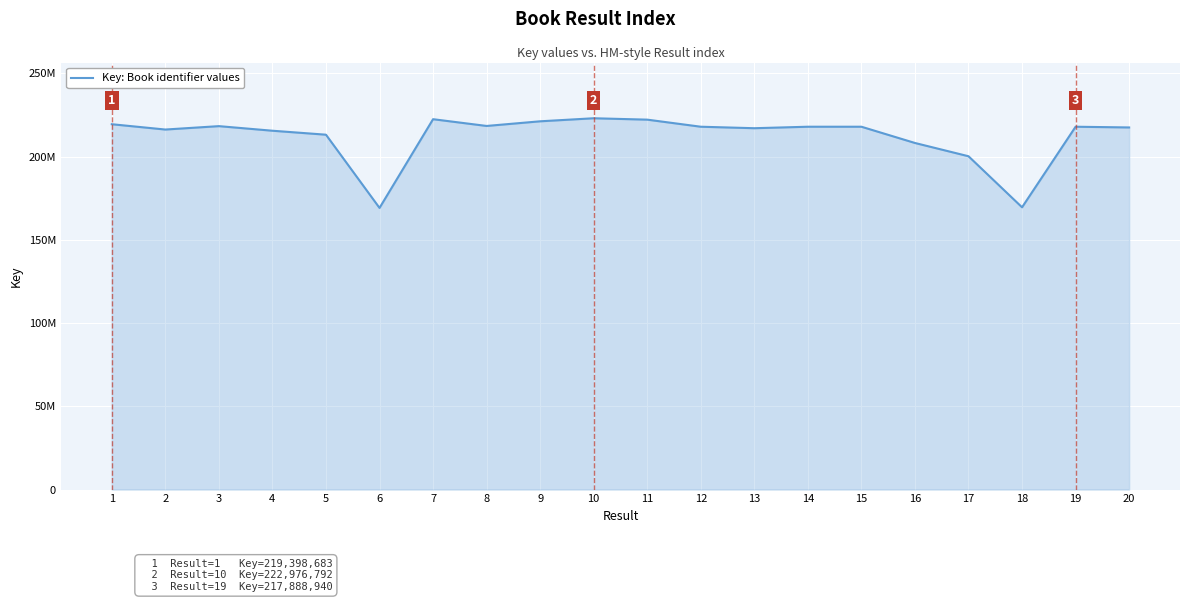

What is the approximate value at 10, to the nearest 50?

222976800